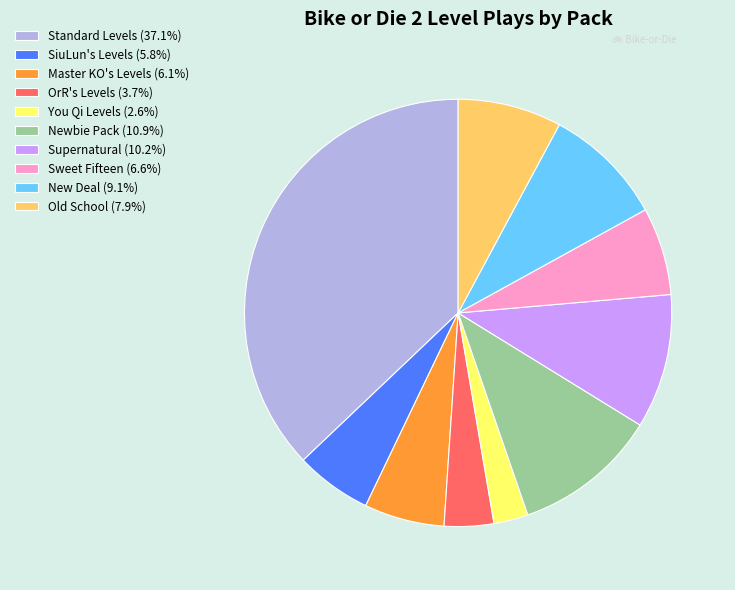

Combined, do OrR's Levels (3.7%) and You Qi Levels (2.6%) account for over 50%?

No